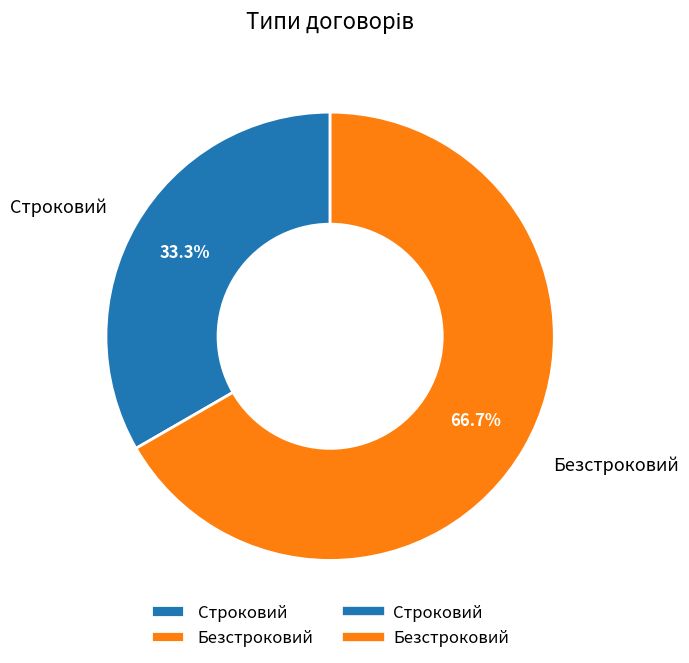

Rank the categories by value from highest to lowest.

Безстроковий, Строковий